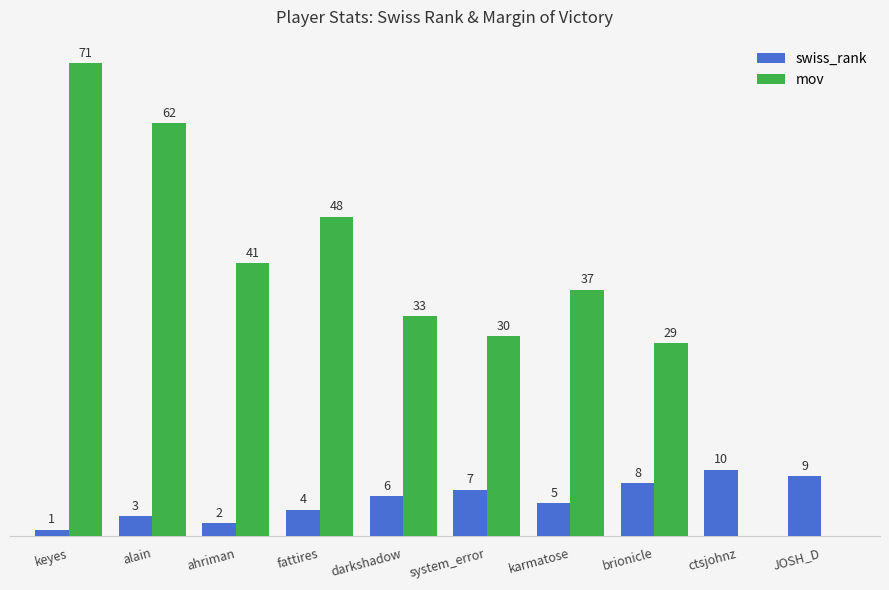

At which category is the sum across all series the highest?

keyes